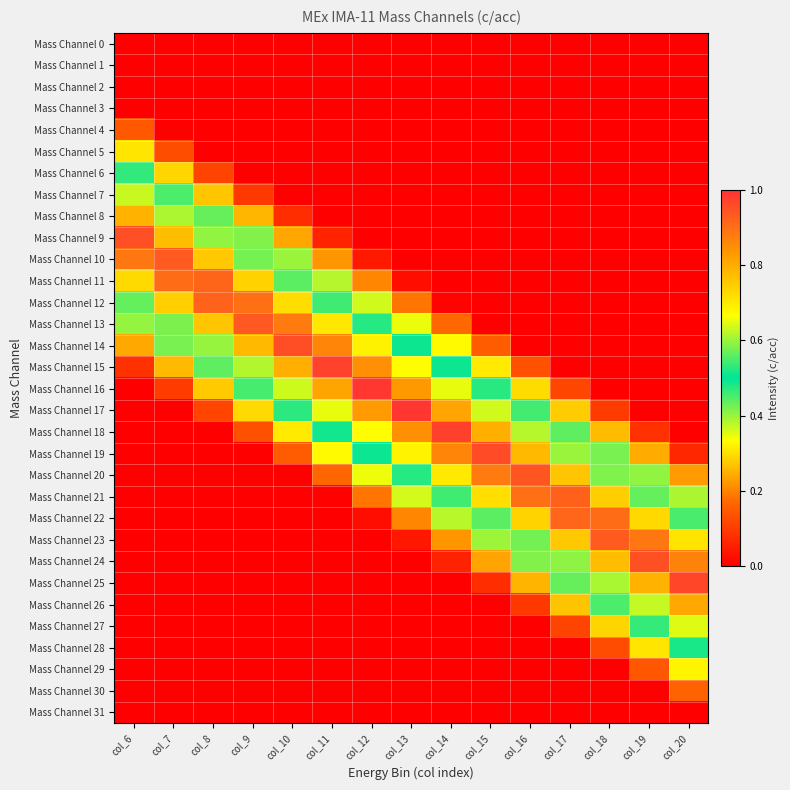

At how many categories does at least one series exceed 0?

15